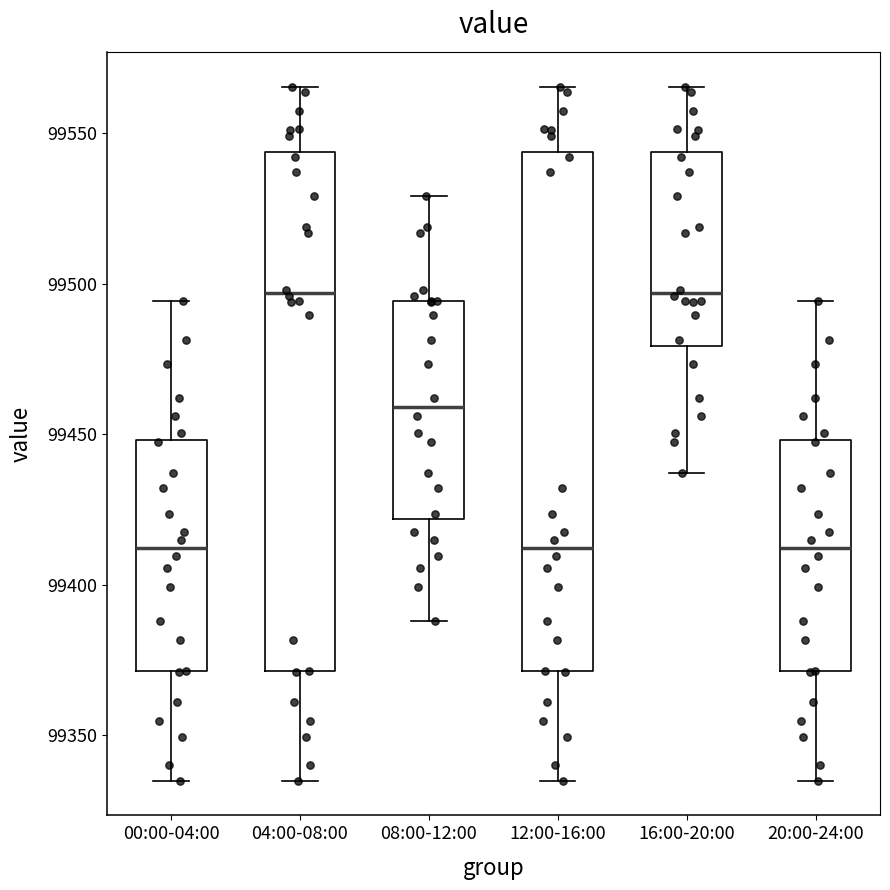

Reading left to right, read every box against the y-axis: the position of its median line, the range the box covers, and the ends of its whiskers. The values are not printed on the chart, so give them approximately, as read against the axis.

00:00-04:00: median 99410, box 99370 to 99450, whiskers 99335 to 99495
04:00-08:00: median 99495, box 99370 to 99545, whiskers 99335 to 99565
08:00-12:00: median 99460, box 99420 to 99495, whiskers 99390 to 99530
12:00-16:00: median 99410, box 99370 to 99545, whiskers 99335 to 99565
16:00-20:00: median 99495, box 99480 to 99545, whiskers 99435 to 99565
20:00-24:00: median 99410, box 99370 to 99450, whiskers 99335 to 99495